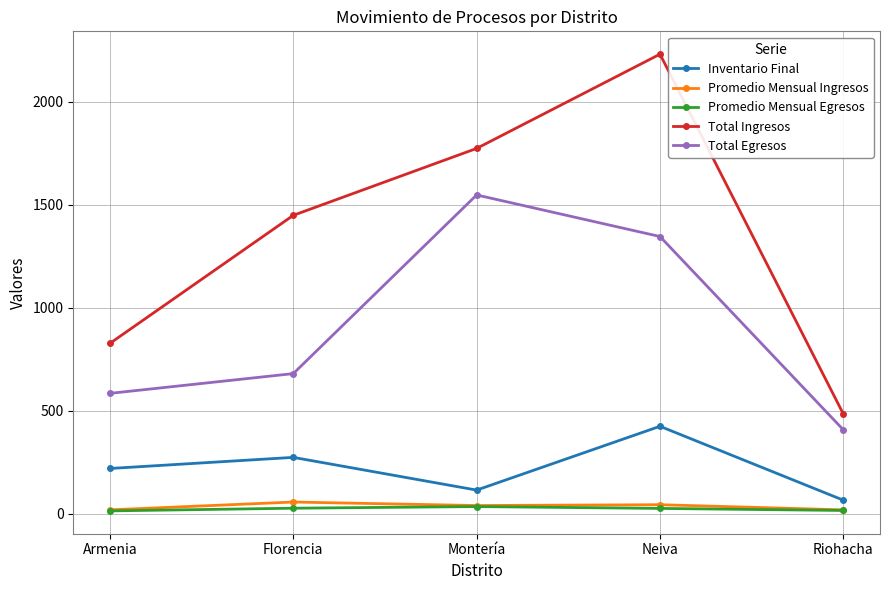

Between Florencia and Riohacha, which series saw the biggest shift?

Total Ingresos